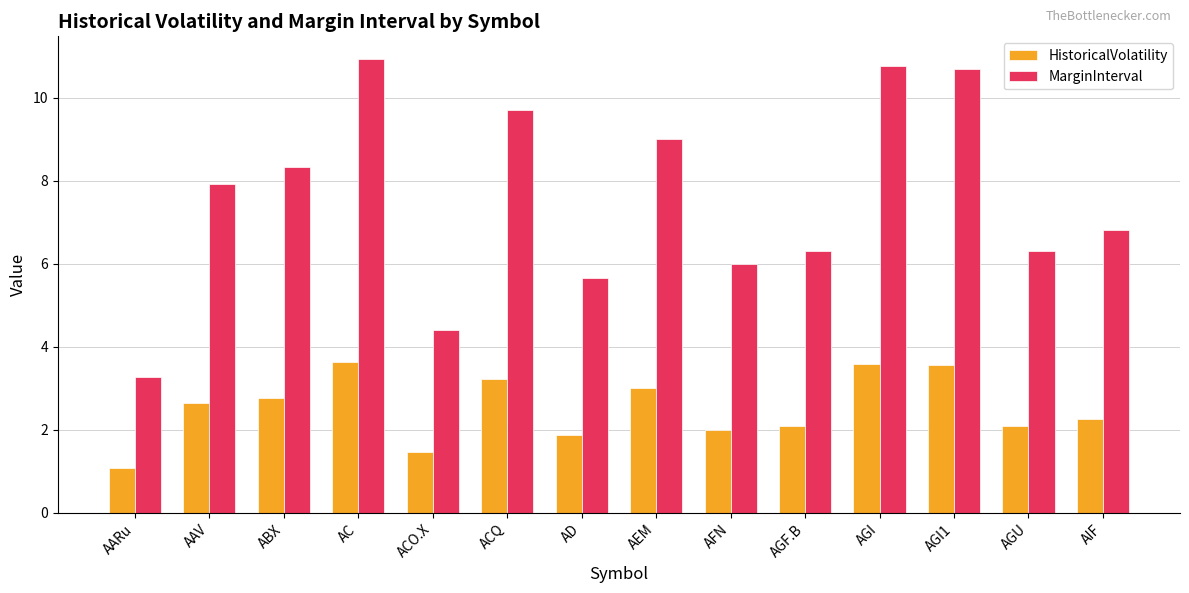

Which label corresponds to the largest value in the chart?

AC